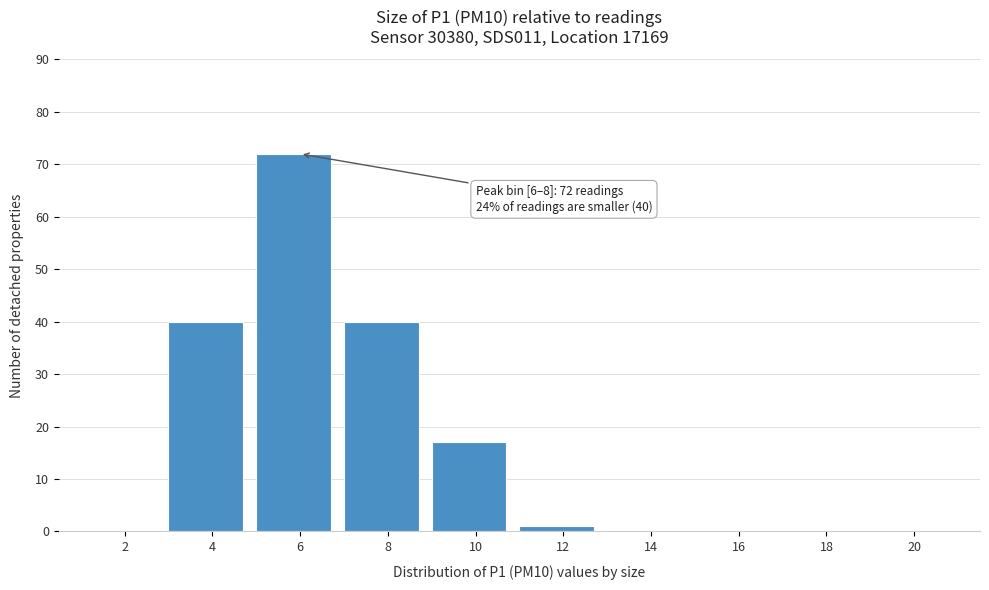

Reading left to right, list all the values displayed in this chart.

2=0	4=40	6=72	8=40	10=17	12=1	14=0	16=0	18=0	20=0